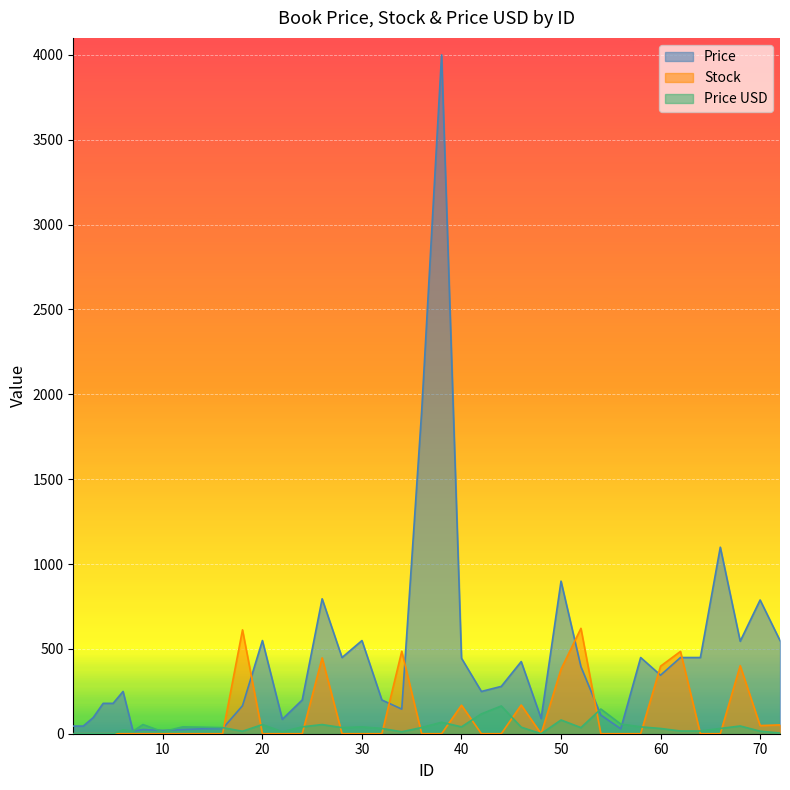

Where does the Price series first go above 249?

20